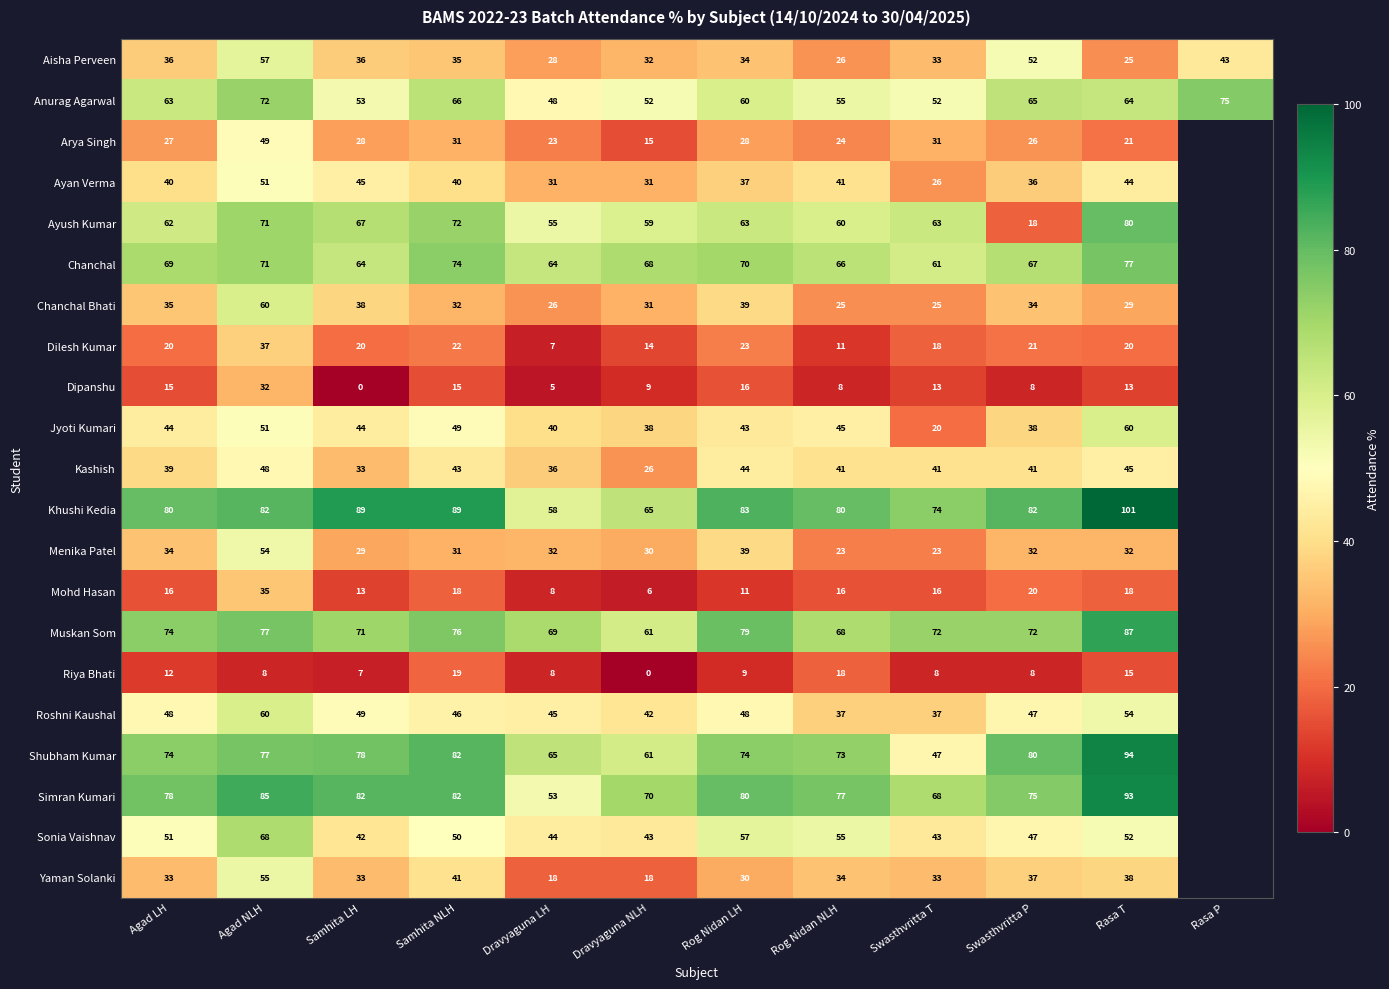

True or false: Chanchal Bhati has a value of 44.1 at Rasa T.

False